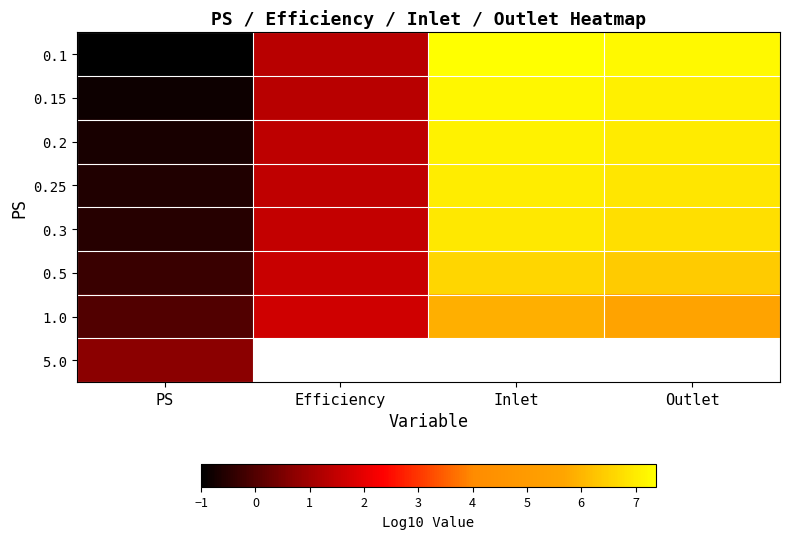

The value of 0.1 at Efficiency is 1.3. True or false?

True